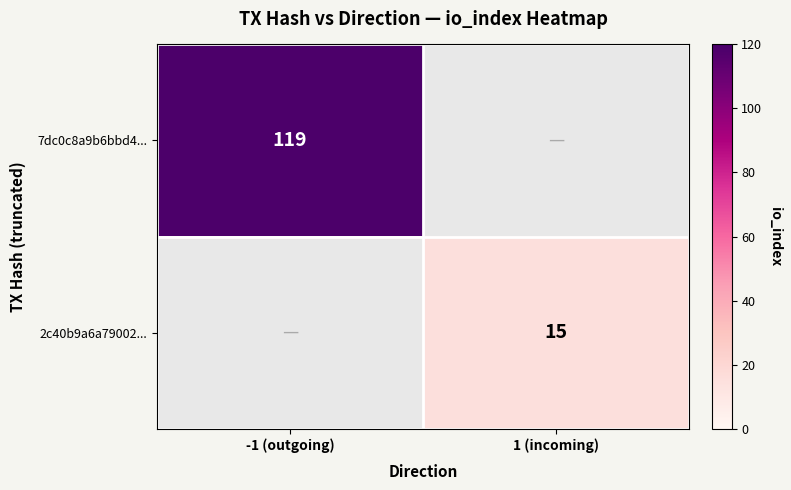

Which series has the widest spread of values?

7dc0c8a9b6bbd4...